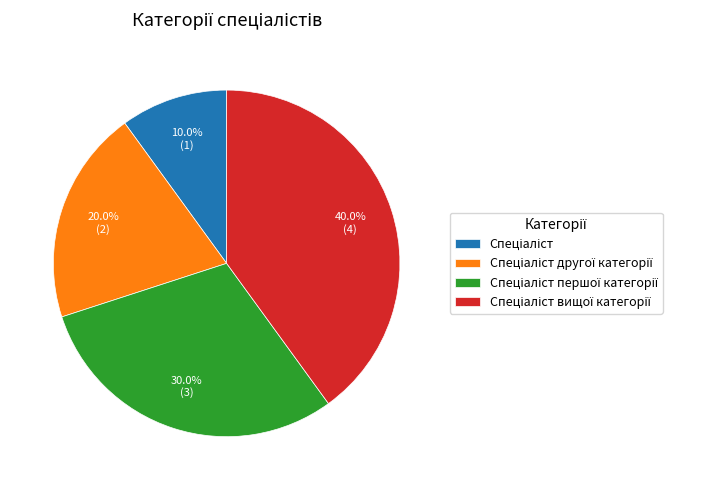

Is there a majority slice in this chart?

No